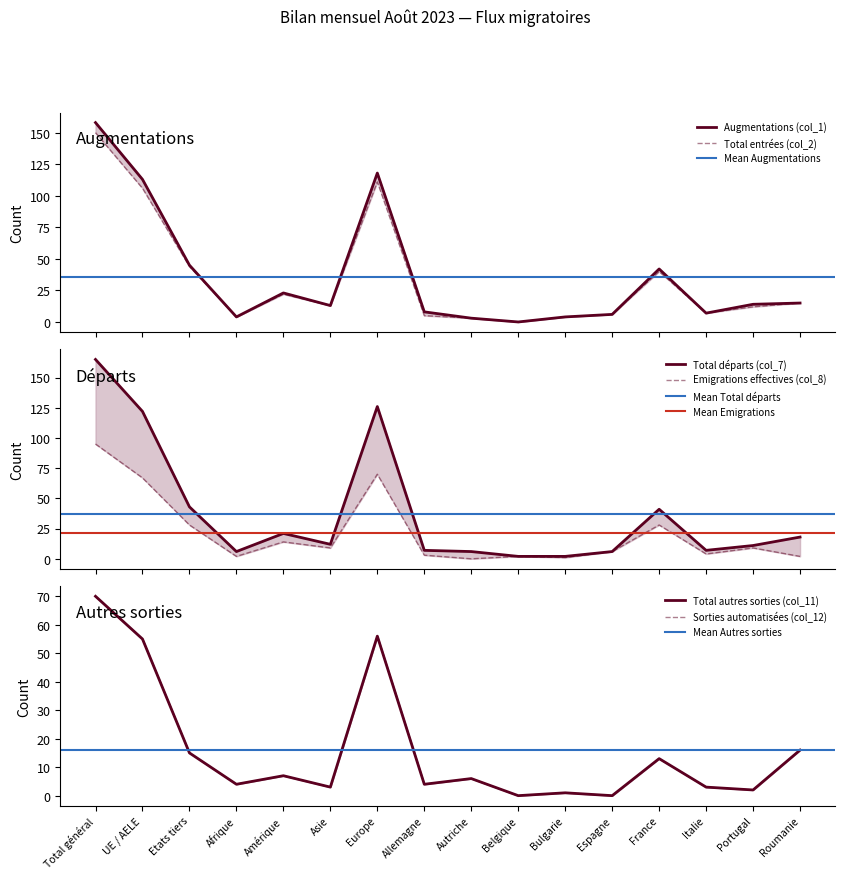

What is the label of the 3rd point from the right?

Italie